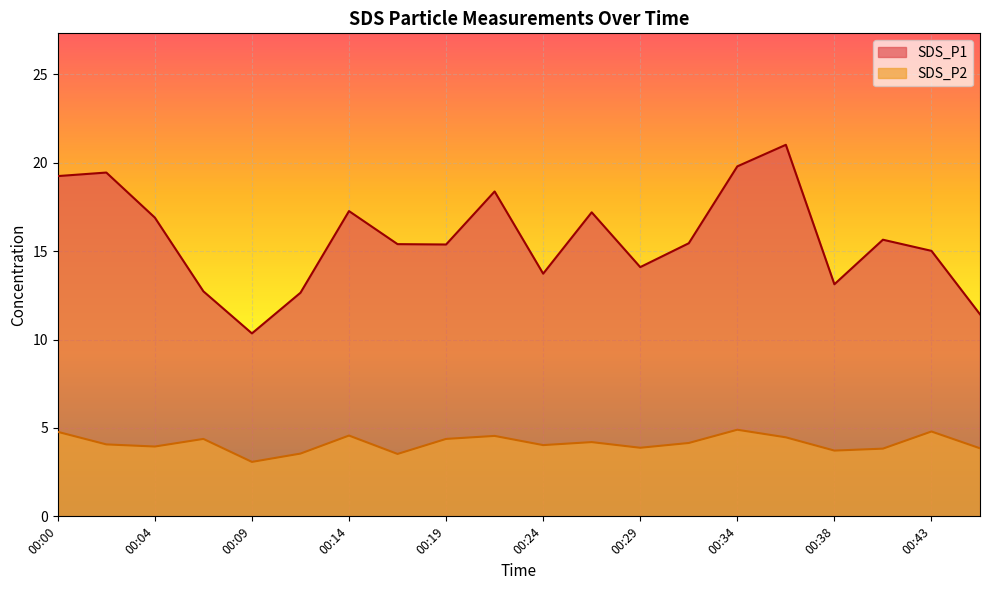

True or false: SDS_P1 and SDS_P2 cross at least once.

False